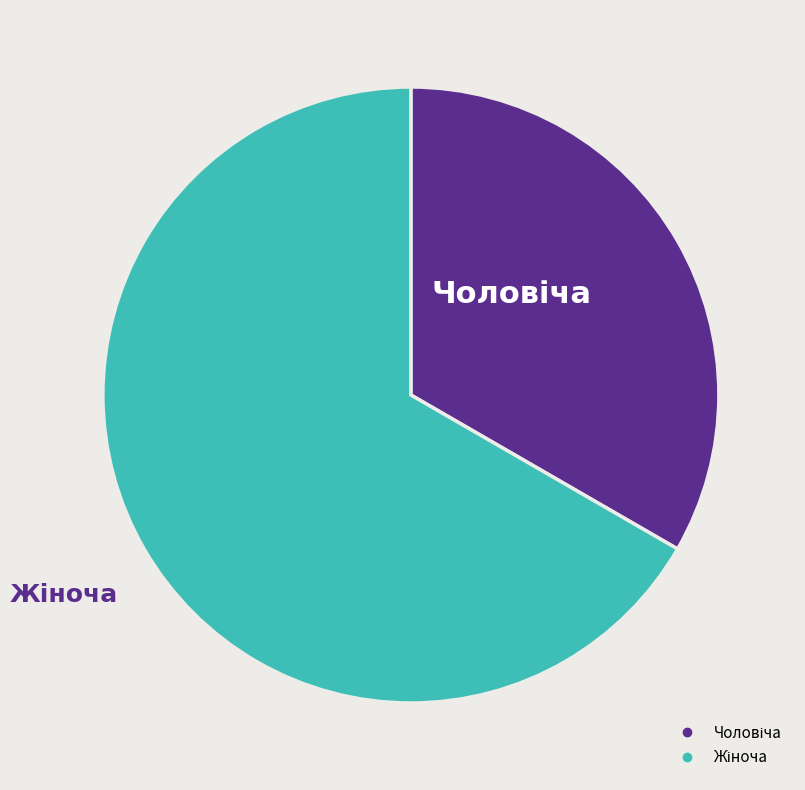

Is there a majority slice in this chart?

Yes